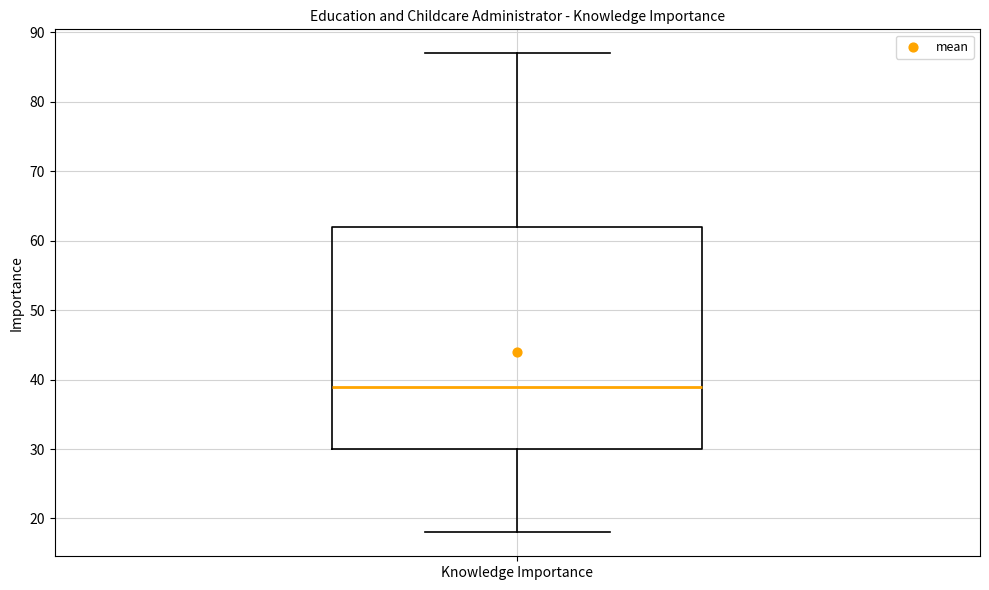

Transcribe this box plot: give where the median line is, the range the box spans, and where the two whiskers end, as read against the y-axis. The values are not printed on the chart, so give them approximately, as read against the axis.

median 39, box 30 to 62, whiskers 18 to 87